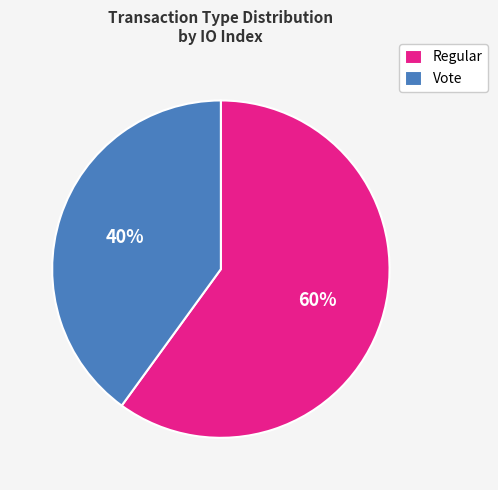

Do Vote and Regular together represent more than half of the pie?

Yes